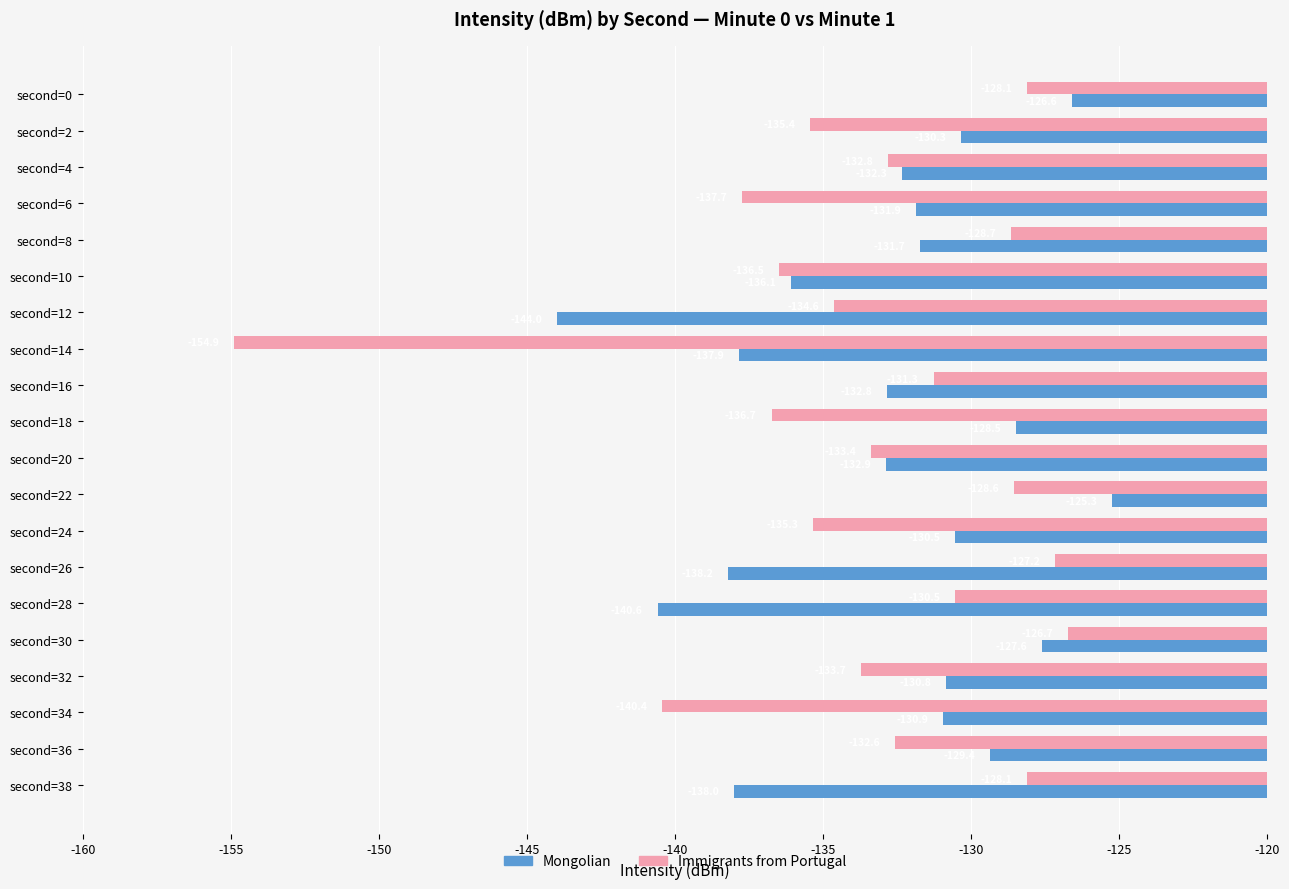

What is the difference between the second highest and second lowest values in the Immigrants from Portugal series?

13.3